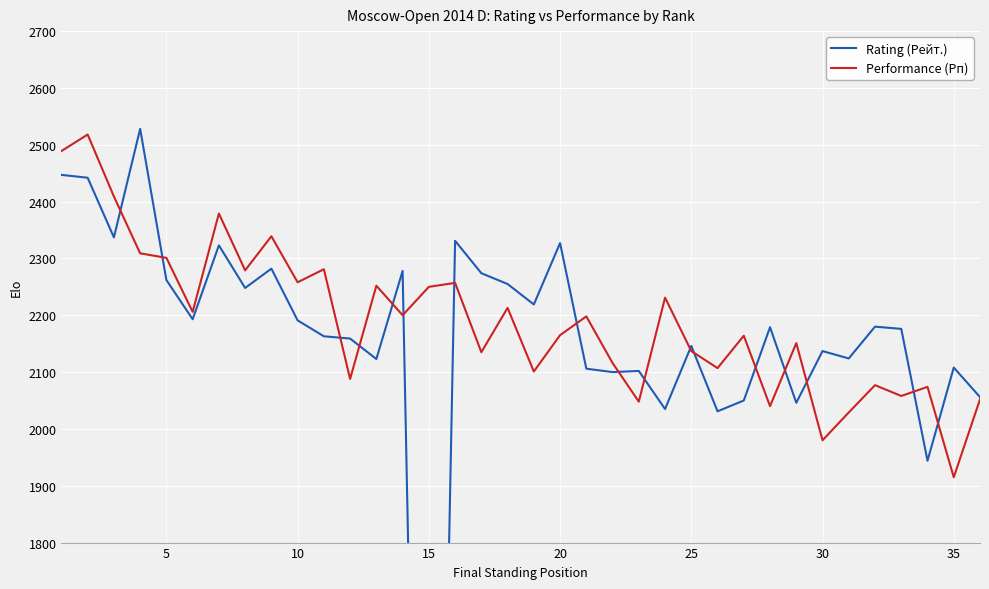

What is the minimum value for Performance (Рп)?

1915